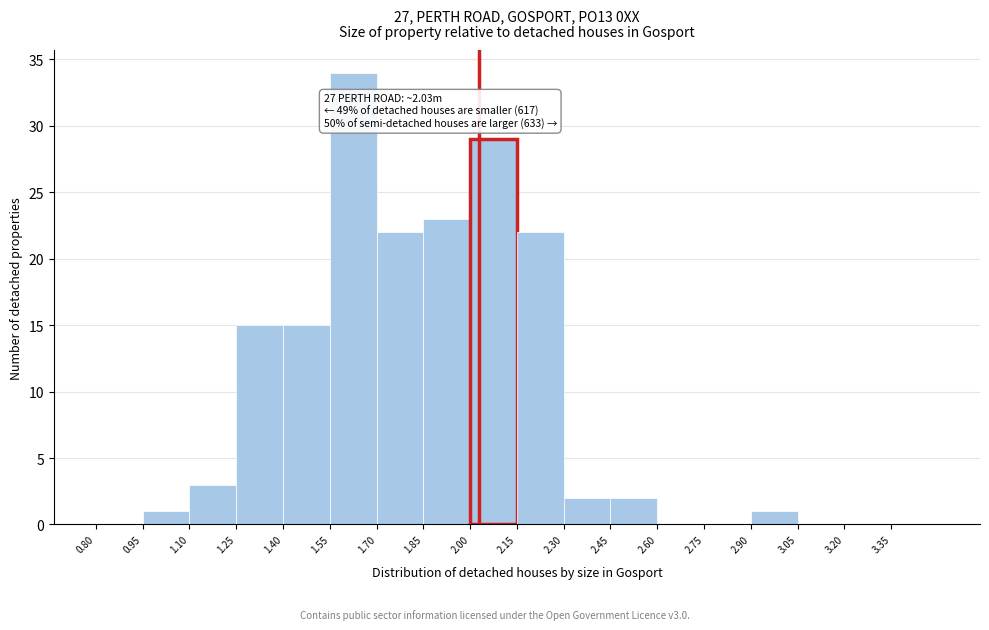

Over which range of the x-axis is the bar tallest?

1.55 to 1.70